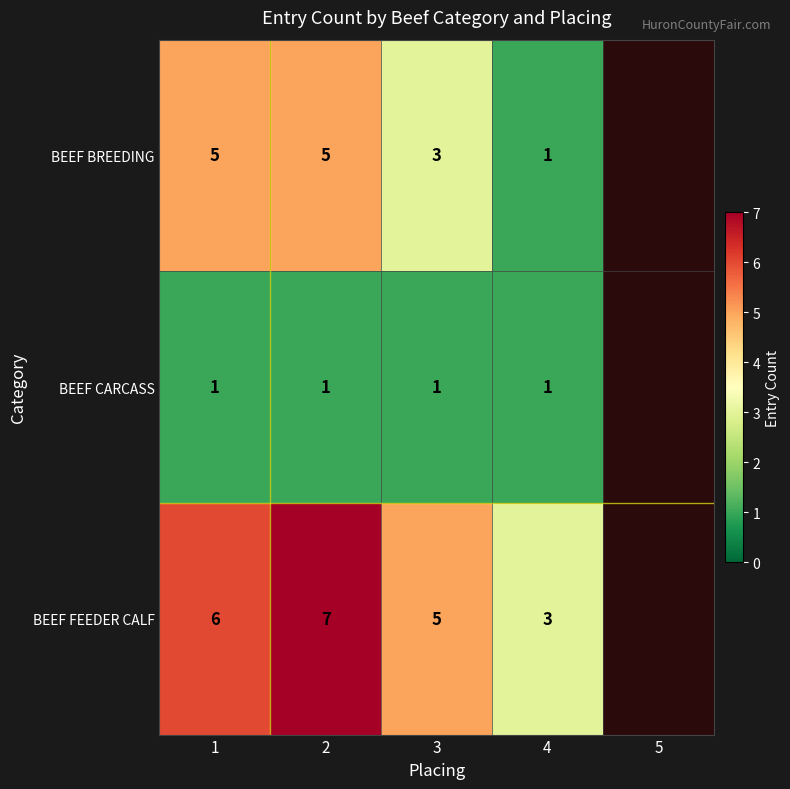

Which series changed the most between 1 and 4?

BEEF BREEDING